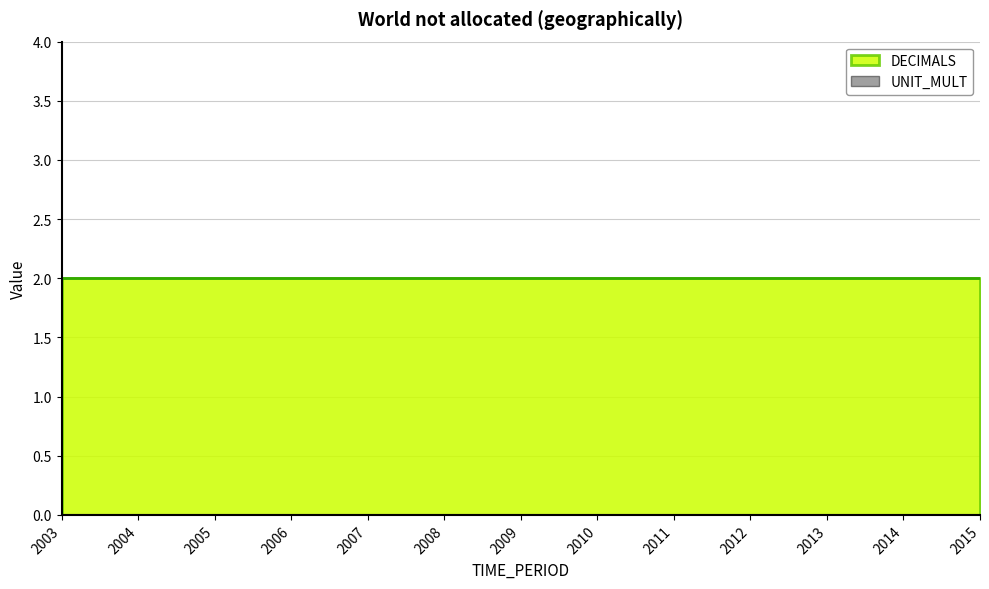

The value of UNIT_MULT at 2009 is 0. True or false?

True